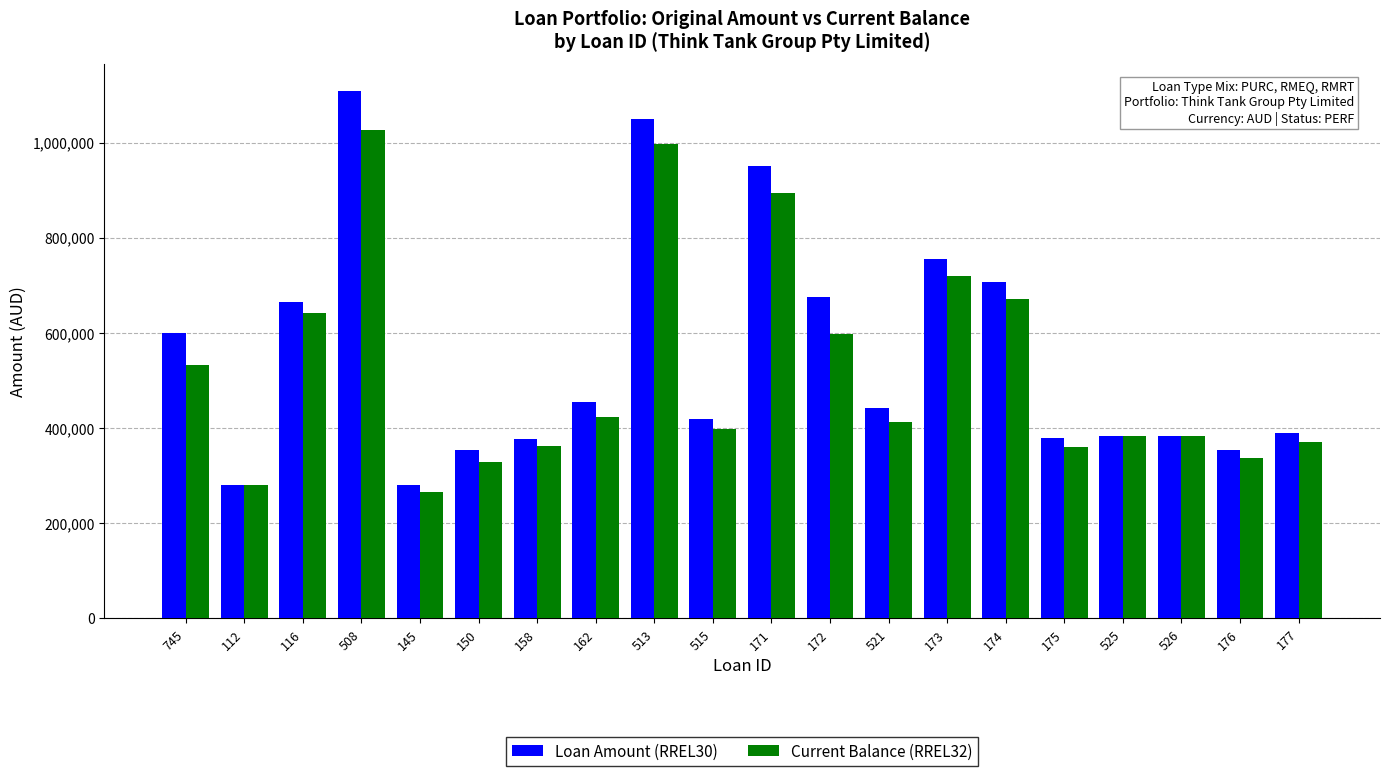

What is the value of the Current Balance (RREL32) bar at the 20th from the left?

371642.5